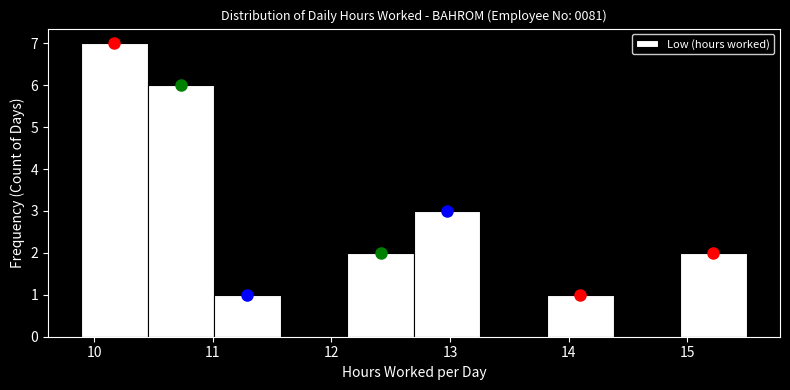

Which range on the x-axis has the tallest bar?

9.9 to 10.5